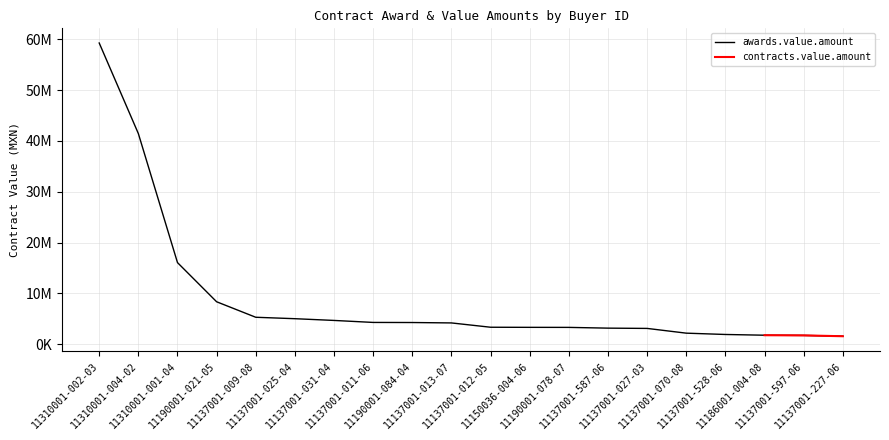

Reading left to right, extract all data points from this chart.

59293635.0	41460485.0	16057062.0	8344370.0	5293147.5	5011434.7	4669509.7	4276484.3	4258438.0	4178220.2	3329473.8	3309428.0	3299958.0	3152862.0	3097962.2	2163201.6	1905000.0	1759770.0	1721830.0	1559250.0